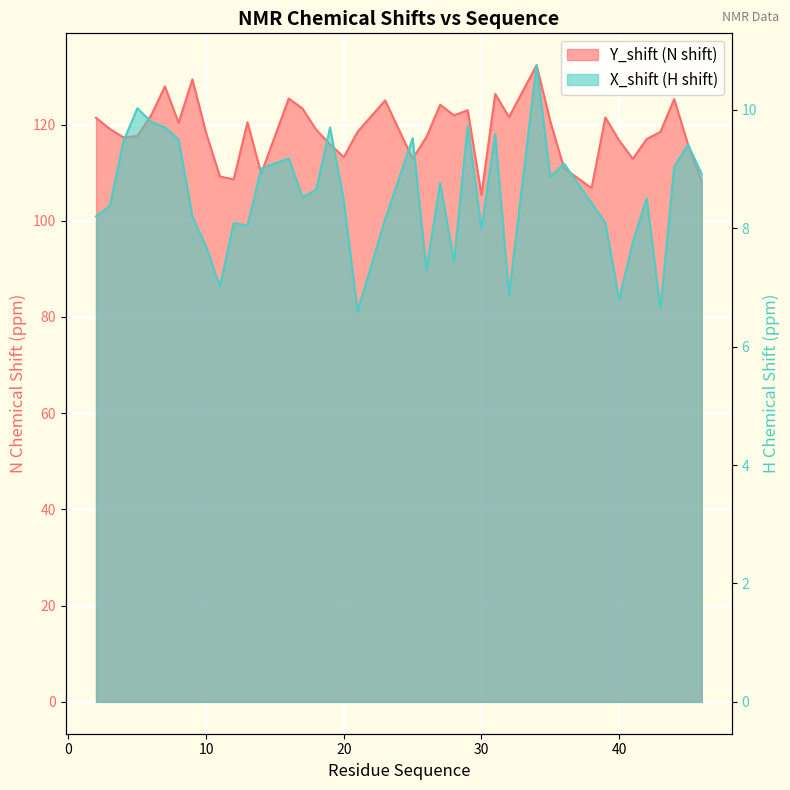

The value of Y_shift at 29 is 44.2. True or false?

False